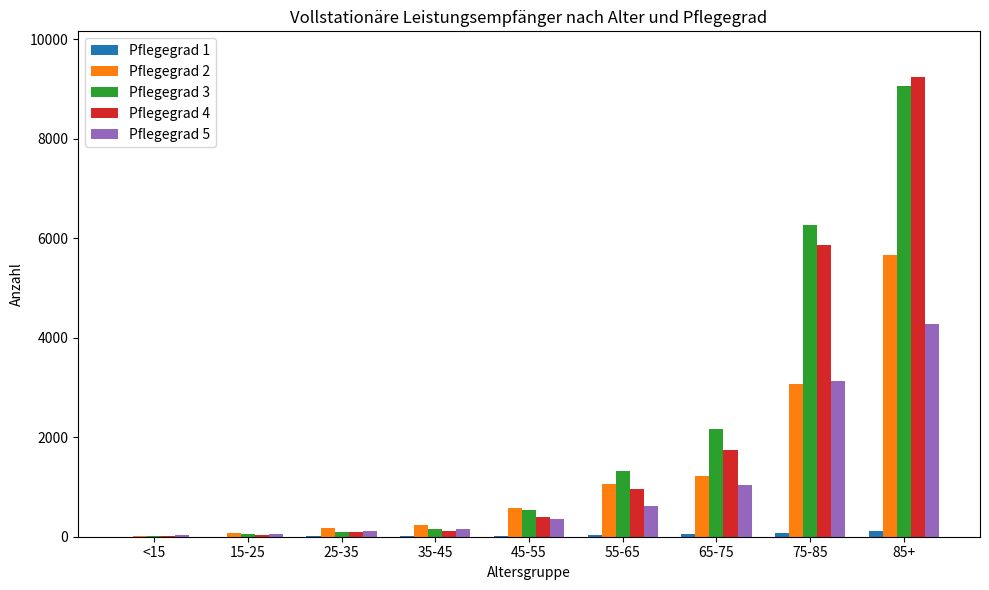

What is the greatest value displayed?

9234